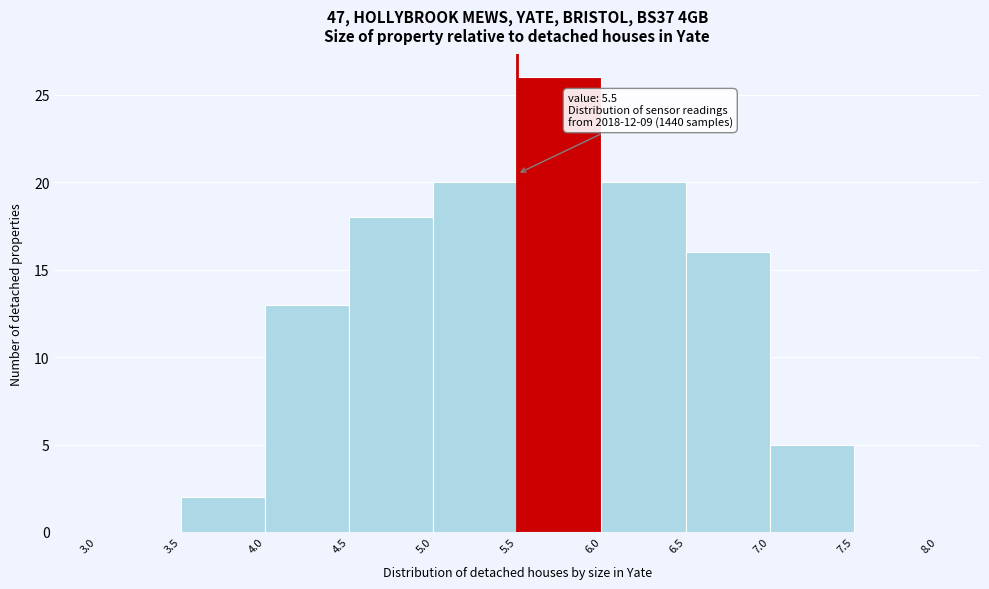

Over which range of the x-axis is the bar tallest?

5.5 to 6.0